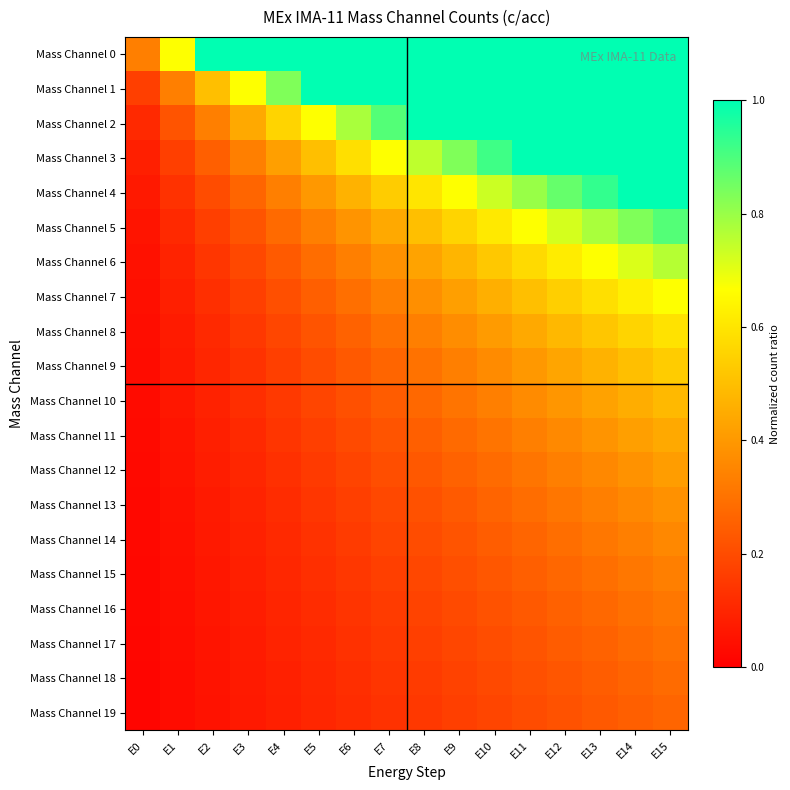

Which series has the widest spread of values?

Mass Channel 4